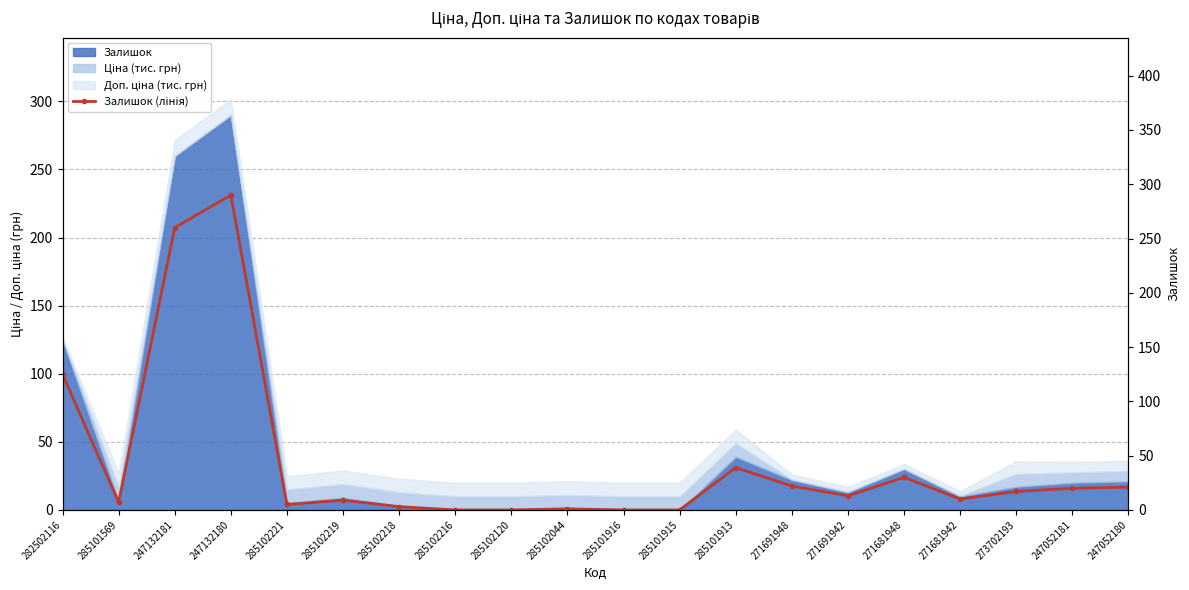

What is the label of the 3rd point from the right?

273702193